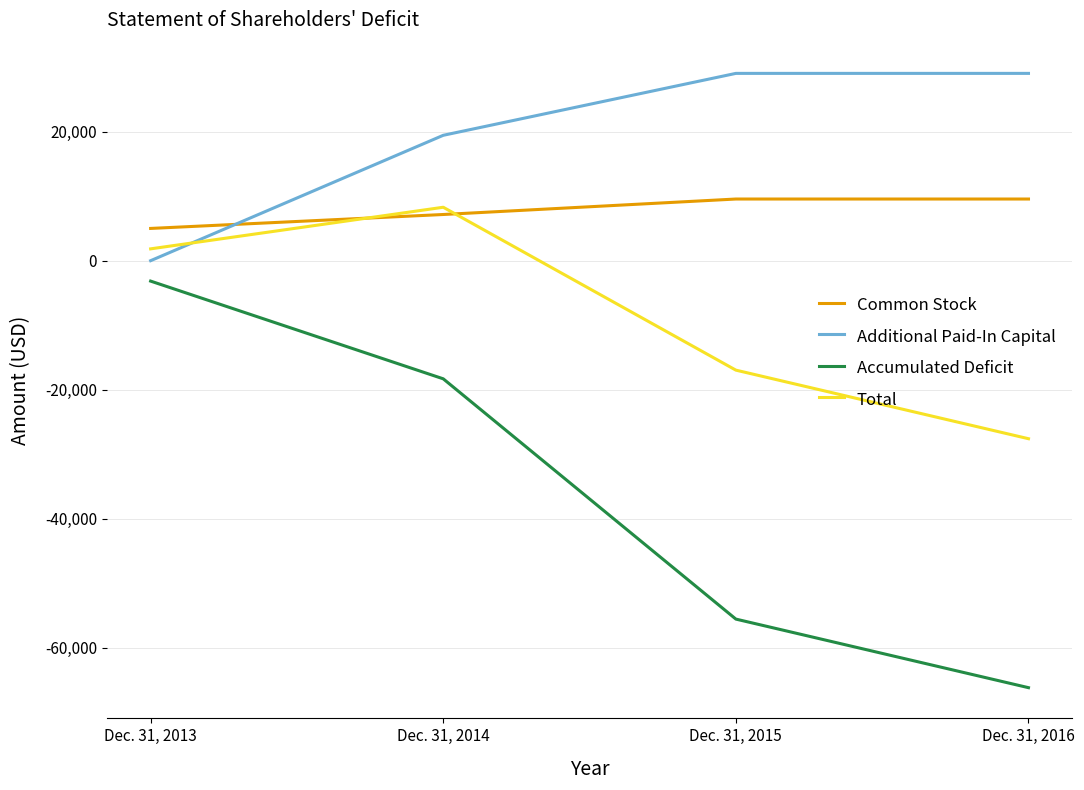

Which series ends up on top after the final intersection of Additional Paid-In Capital and Total?

Additional Paid-In Capital